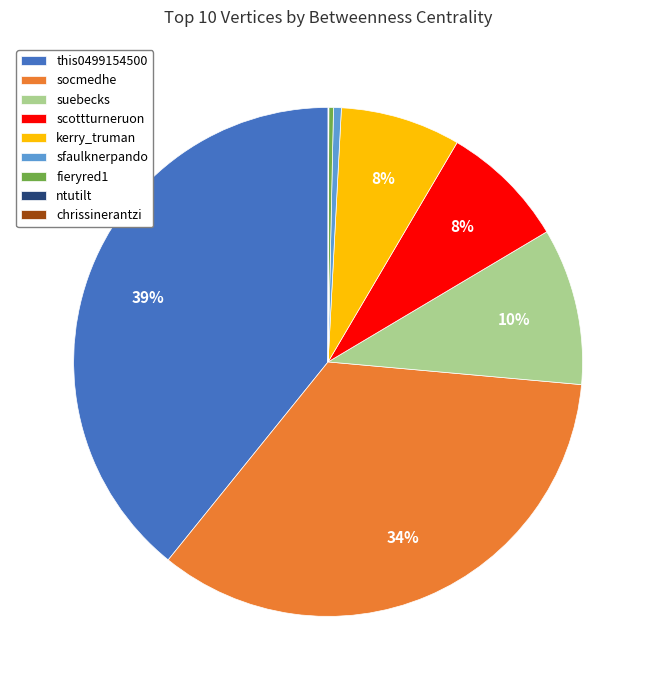

To the nearest percent, what is the difference between the suebecks and fieryred1 slice percentages?

10%